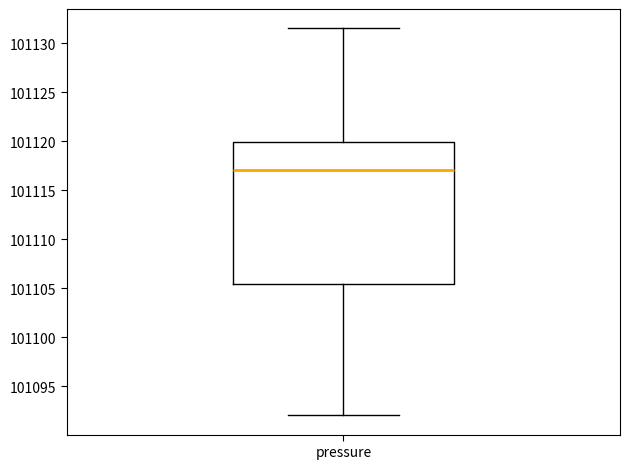

Read this box plot against the y-axis: the position of the median line, the range covered by the box, and the ends of both whiskers. The values are not printed on the chart, so give them approximately, as read against the axis.

median 101117.0, box 101105.5 to 101120.0, whiskers 101092.0 to 101131.5